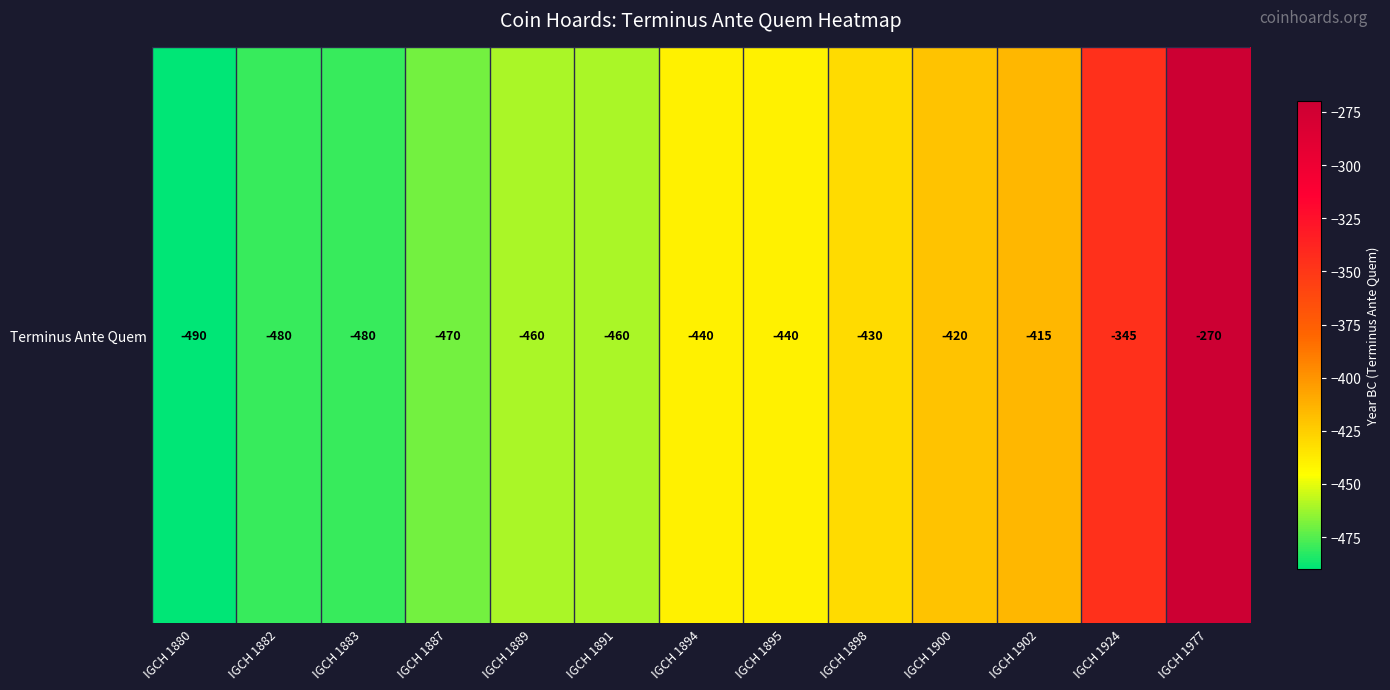

The chart shows a value of -440 at IGCH 1895. True or false?

True